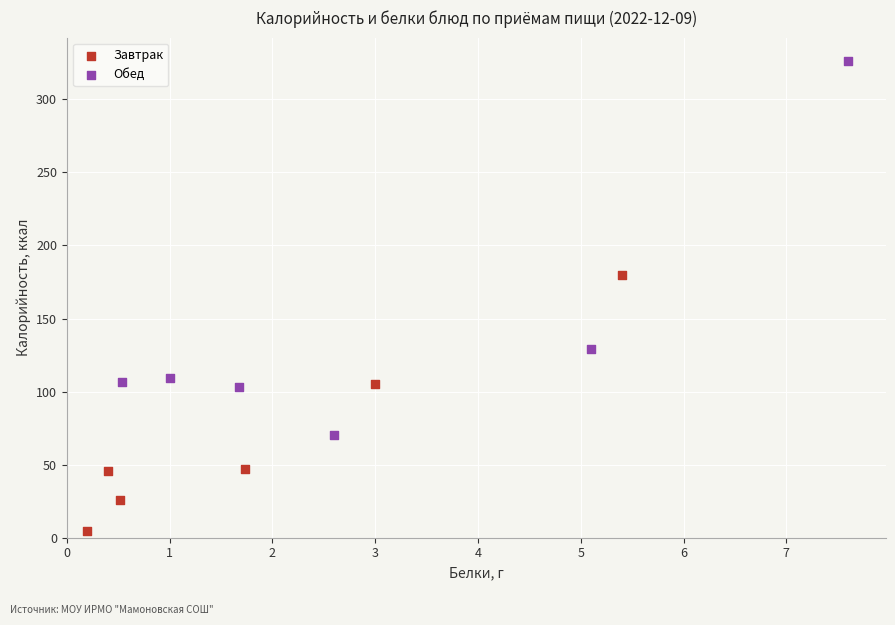

Which series contains the highest Y value?

Обед